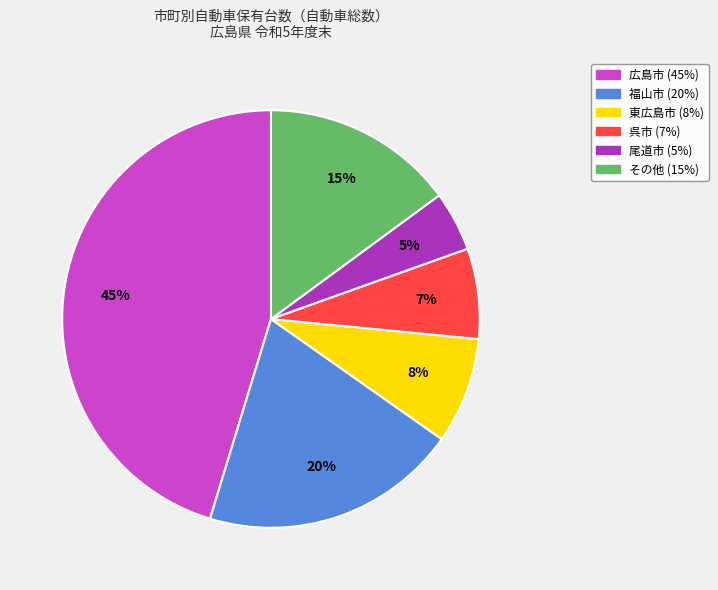

How many segments does this pie chart have?

6